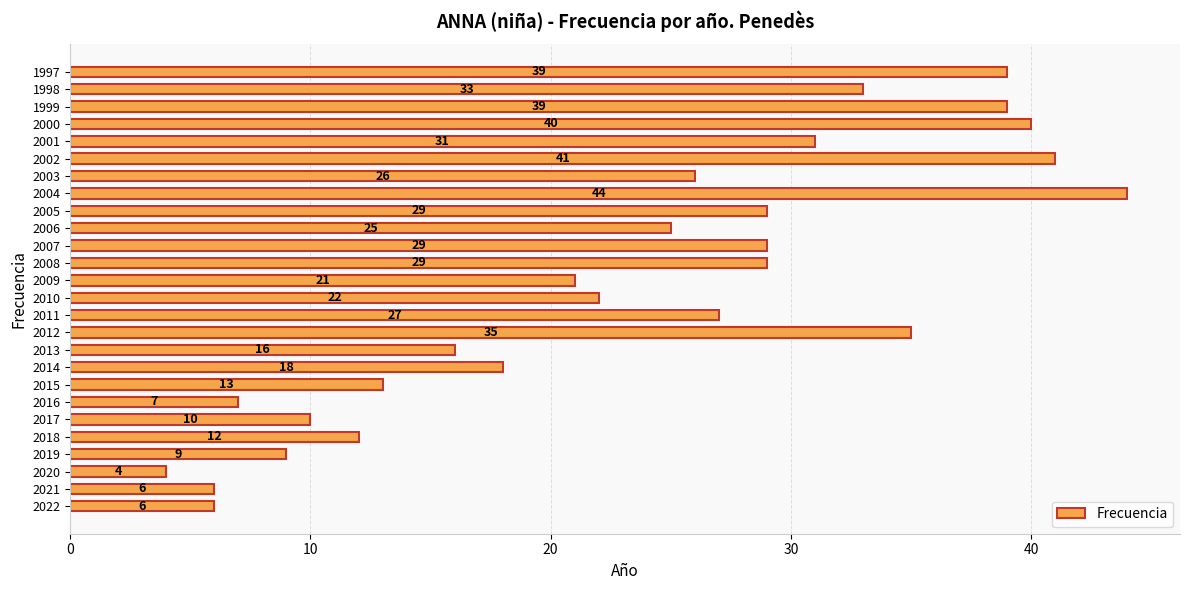

The chart shows a value of 29 at 2007. True or false?

True